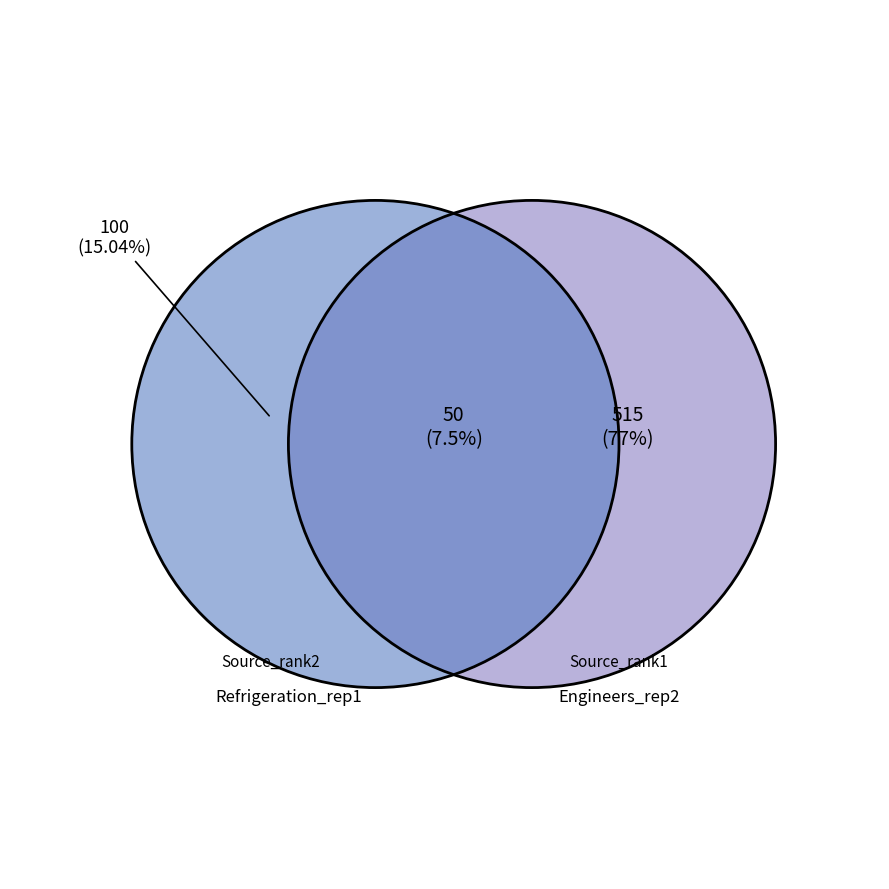

How many slices are in this pie chart?

2